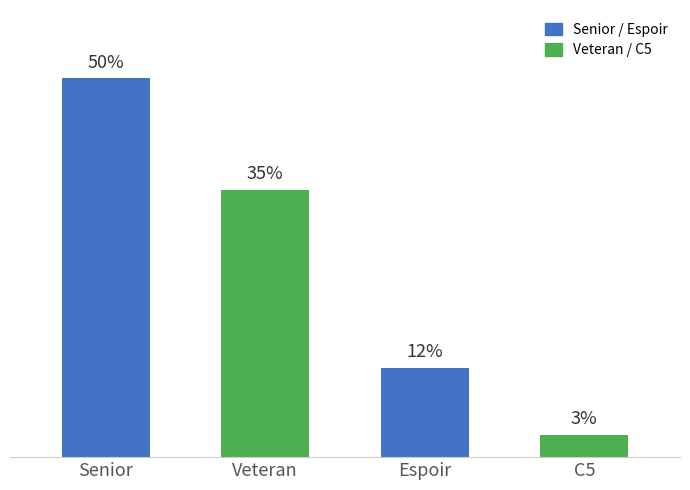

What is the label of the 3rd bar from the right?

Veteran